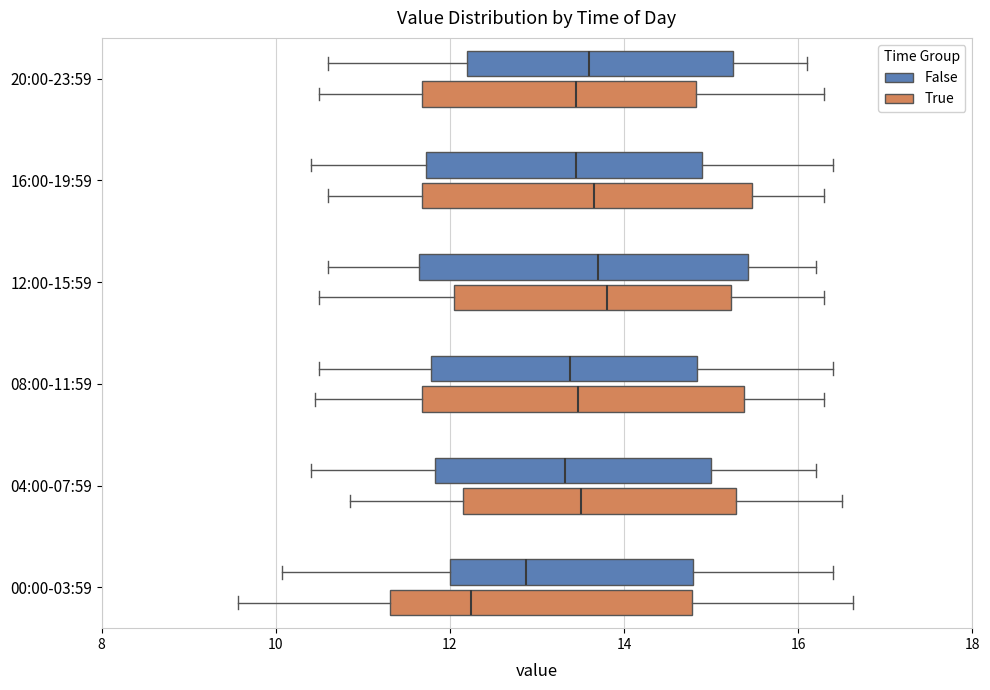

Reading bottom to top, read every box against the x-axis: the position of its median line, the range the box covers, and the ends of its whiskers. The values are not printed on the chart, so give them approximately, as read against the axis.

00:00-03:59 (True): median 12.2, box 11.4 to 14.8, whiskers 9.6 to 16.6
00:00-03:59 (False): median 12.8, box 12.0 to 14.8, whiskers 10.0 to 16.4
04:00-07:59 (True): median 13.6, box 12.2 to 15.2, whiskers 10.8 to 16.6
04:00-07:59 (False): median 13.4, box 11.8 to 15.0, whiskers 10.4 to 16.2
08:00-11:59 (True): median 13.4, box 11.6 to 15.4, whiskers 10.4 to 16.4
08:00-11:59 (False): median 13.4, box 11.8 to 14.8, whiskers 10.6 to 16.4
12:00-15:59 (True): median 13.8, box 12.0 to 15.2, whiskers 10.6 to 16.4
12:00-15:59 (False): median 13.8, box 11.6 to 15.4, whiskers 10.6 to 16.2
16:00-19:59 (True): median 13.6, box 11.6 to 15.4, whiskers 10.6 to 16.4
16:00-19:59 (False): median 13.4, box 11.8 to 15.0, whiskers 10.4 to 16.4
20:00-23:59 (True): median 13.4, box 11.6 to 14.8, whiskers 10.6 to 16.4
20:00-23:59 (False): median 13.6, box 12.2 to 15.2, whiskers 10.6 to 16.2